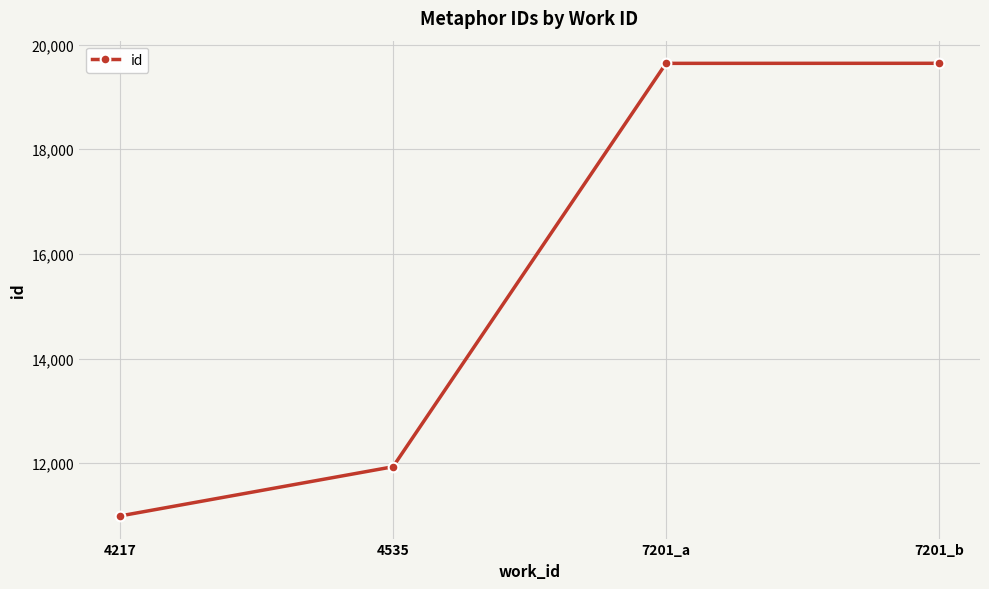

What is the greatest value displayed?

19643